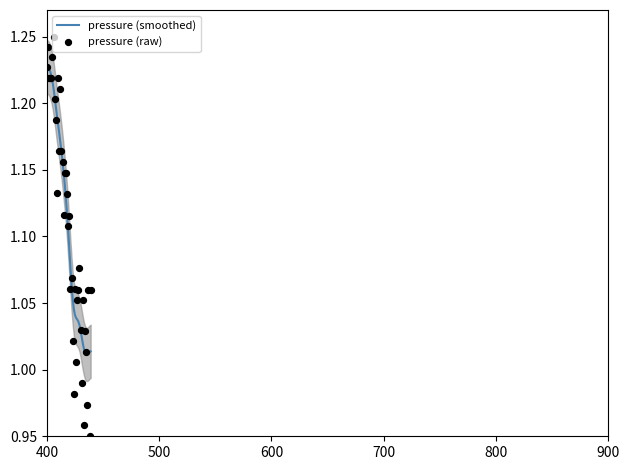

Is the value of pressure (raw) at 13 greater than the value of pressure (smoothed) at 16?

Yes